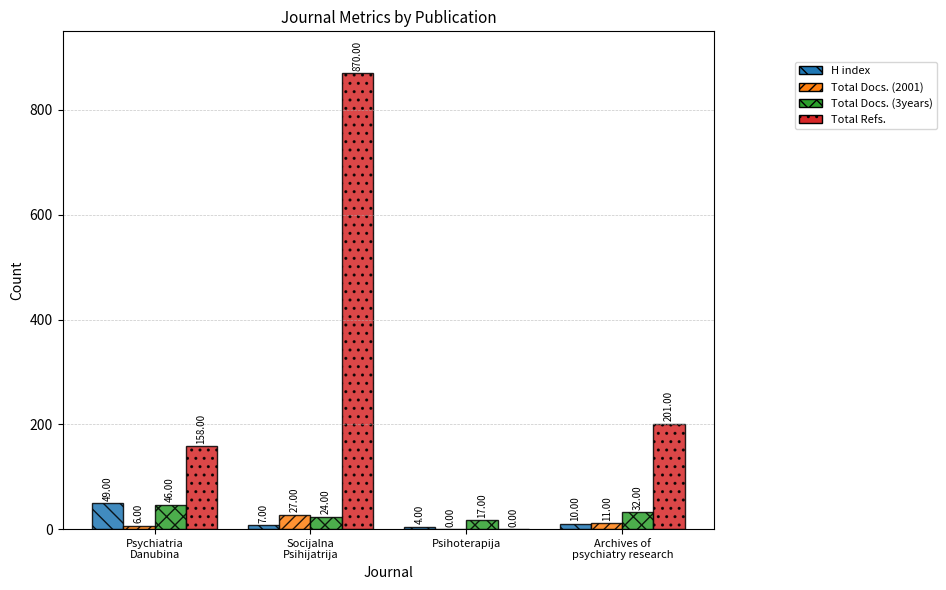

What is the sum of all Total Refs. values?

1229